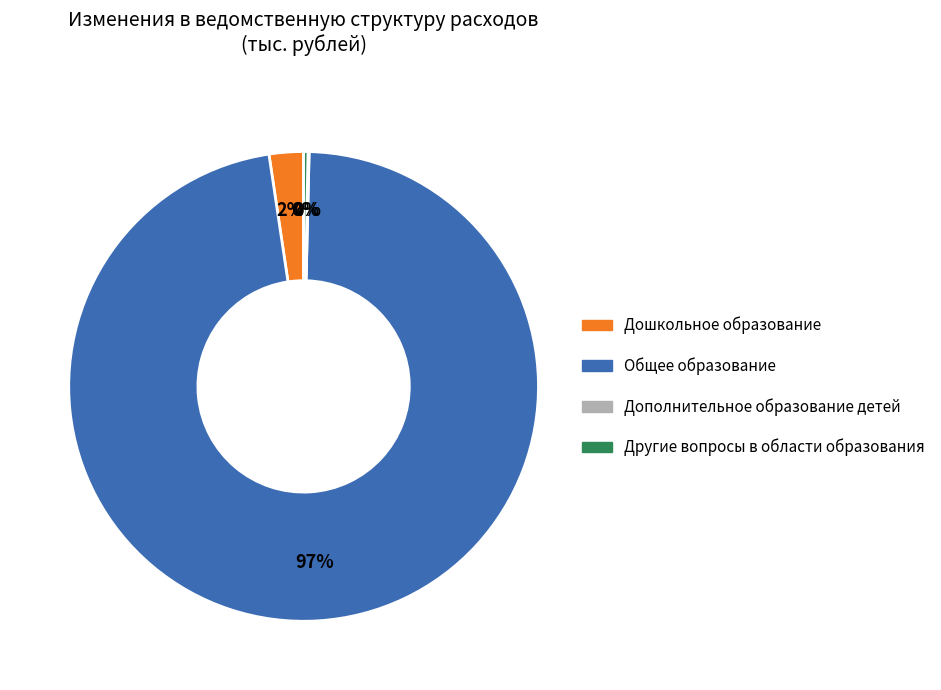

Is there a majority slice in this chart?

Yes